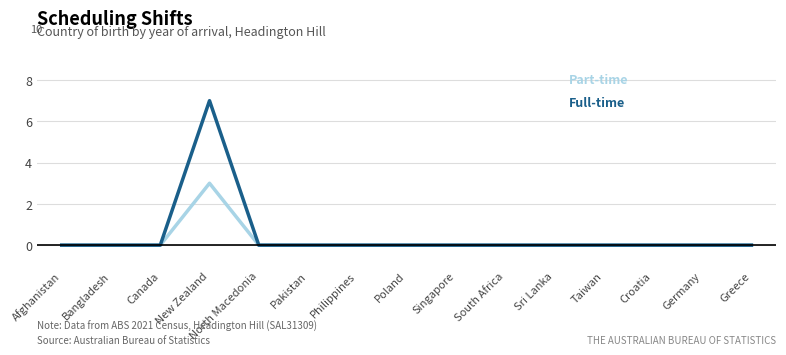

At which category is the sum across all series the highest?

New Zealand